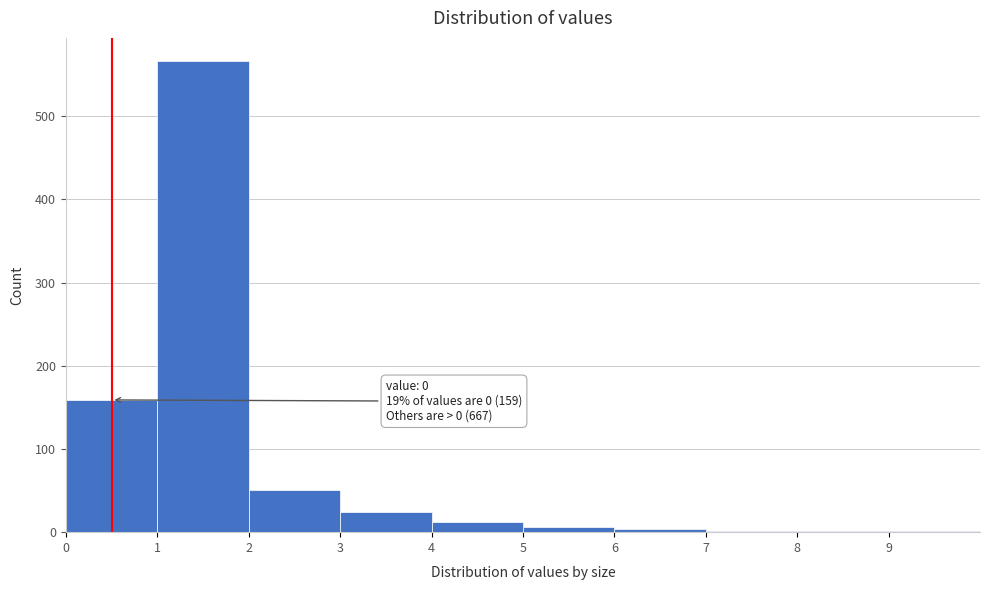

Which range on the x-axis has the tallest bar?

1 to 2